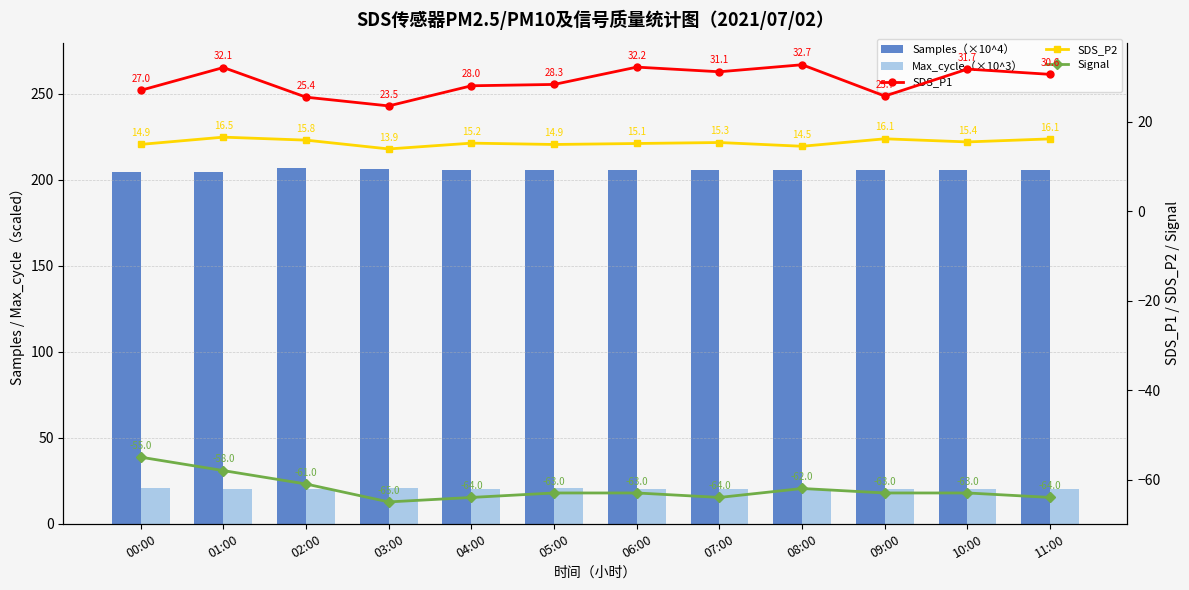

Rank the categories by Signal value from lowest to highest.

03:00, 04:00, 07:00, 11:00, 05:00, 06:00, 09:00, 10:00, 08:00, 02:00, 01:00, 00:00